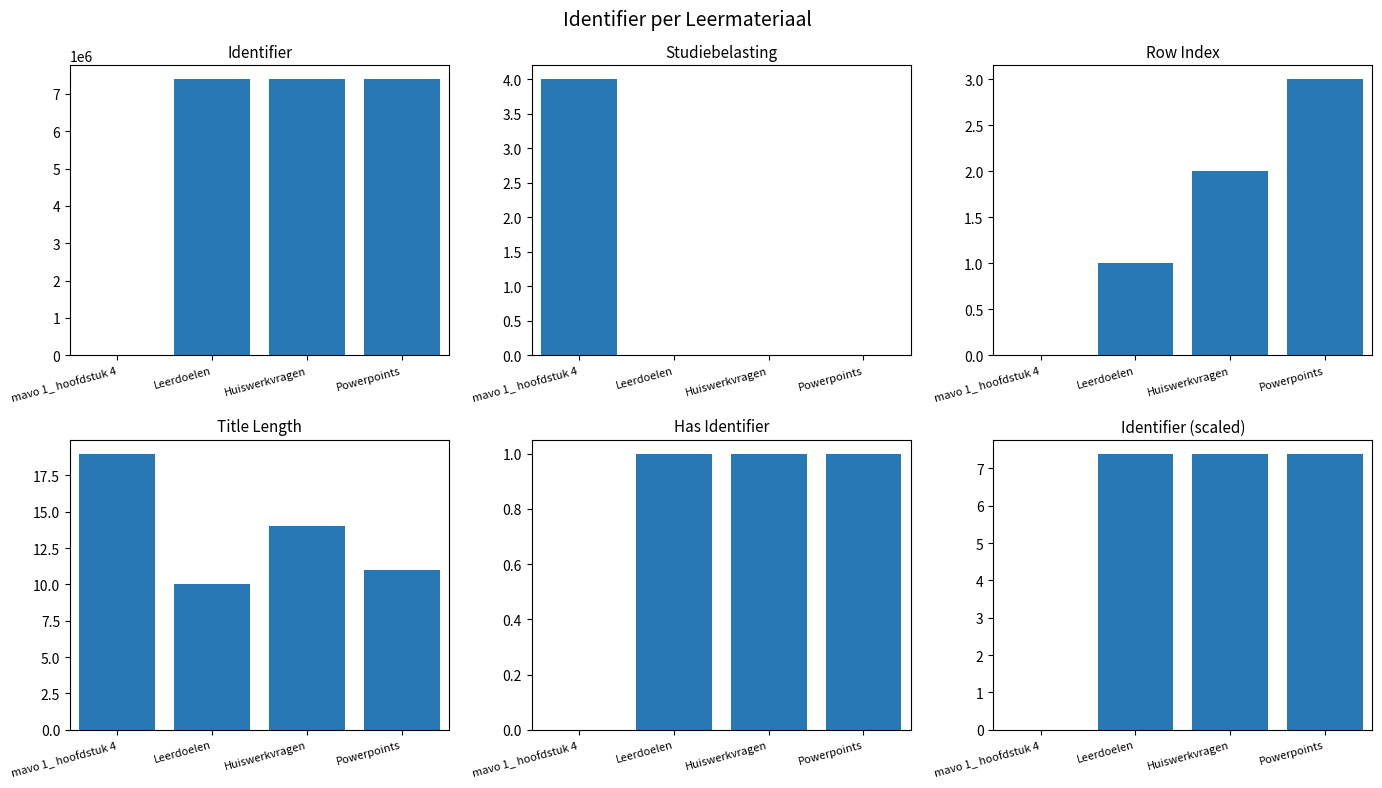

Is the value of Row Index at Leerdoelen greater than the value of Identifier at Leerdoelen?

No